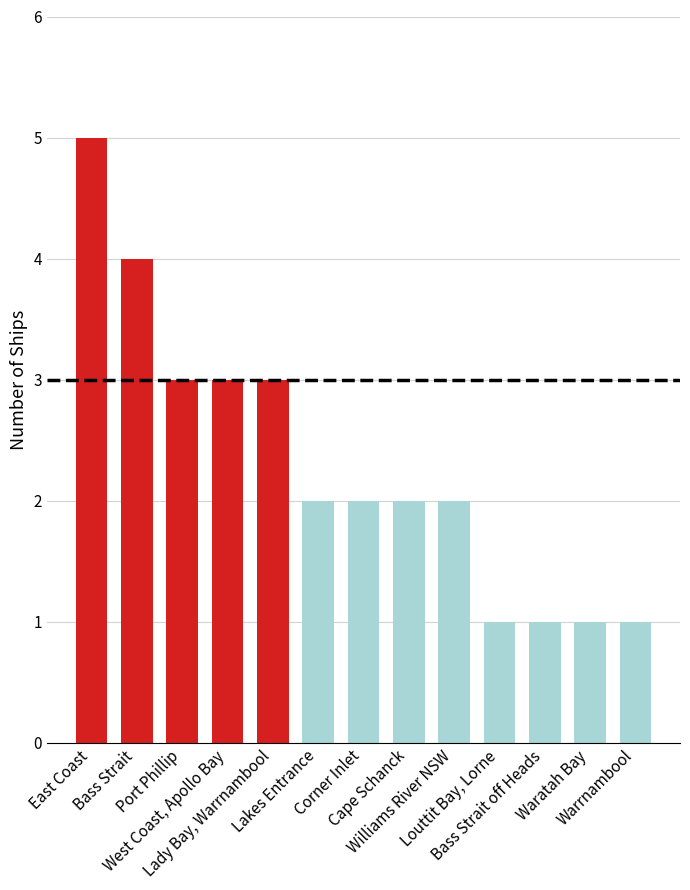

What is the ratio of the value at Corner Inlet to the value at Bass Strait?

0.5